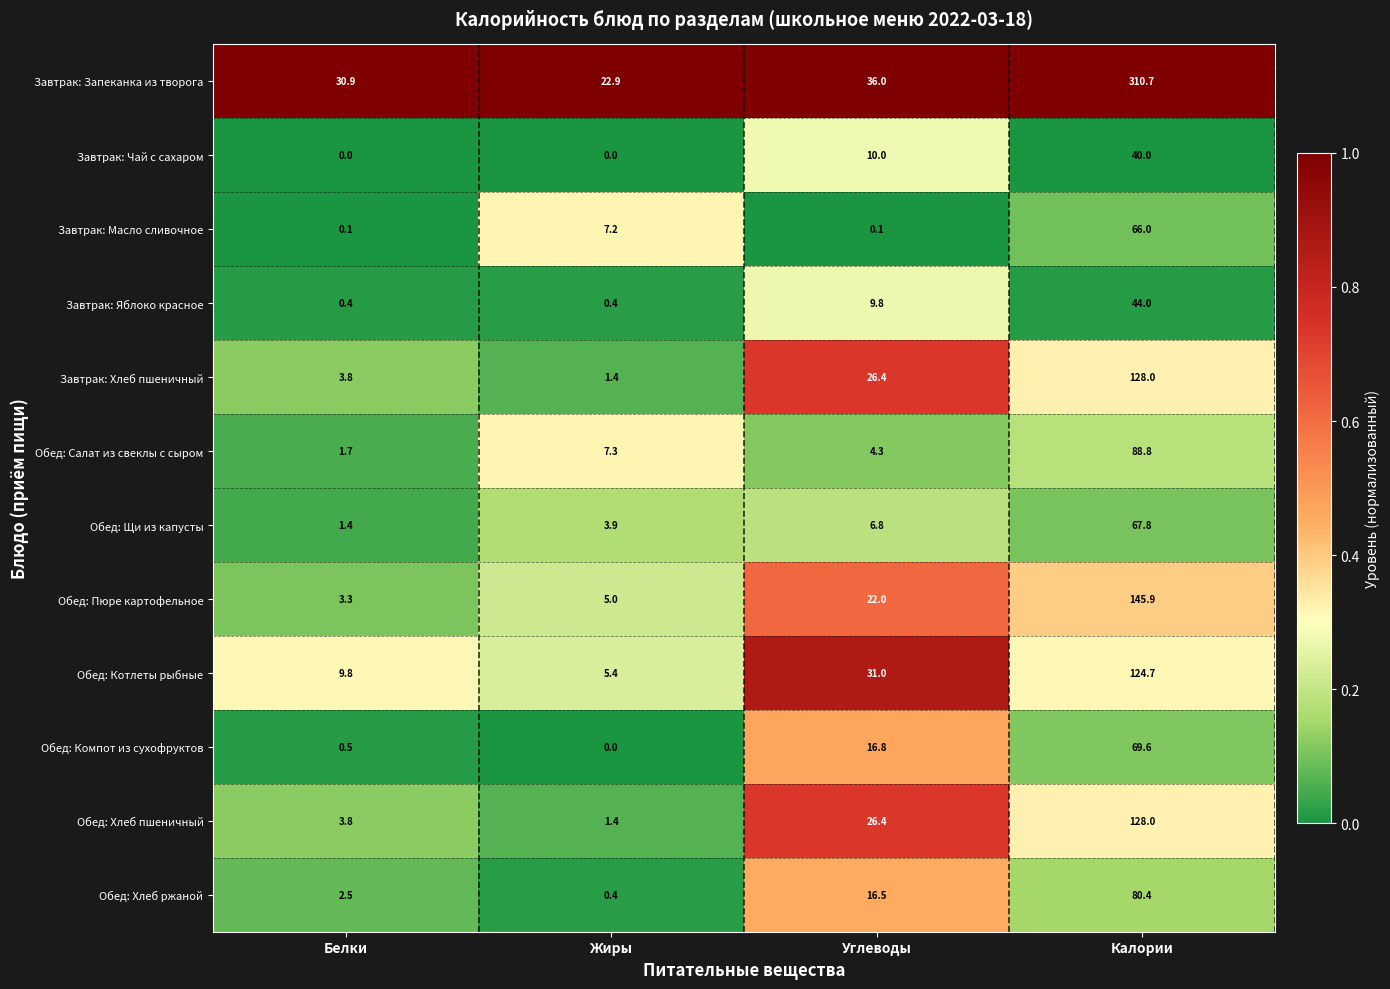

At which category is the sum across all series the highest?

Калории